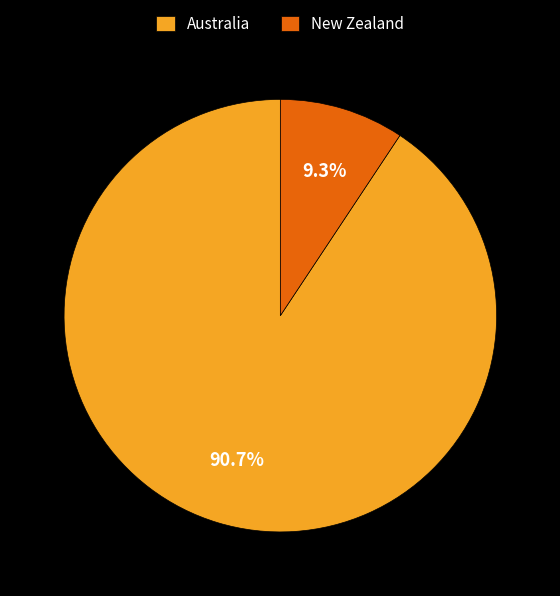

To the nearest percent, what is the combined percentage of Australia and New Zealand?

100%